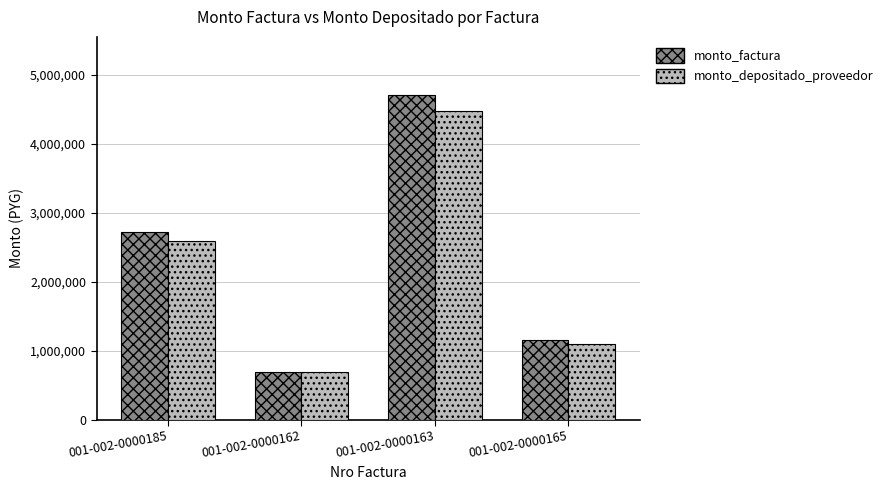

At which label does monto_depositado_proveedor reach its peak?

001-002-0000163